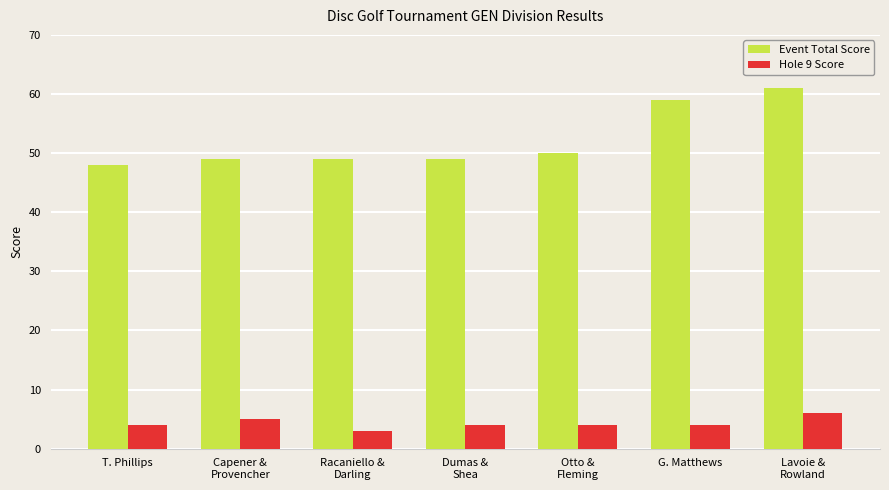

Rank the series by their average value, from highest to lowest.

Event Total Score, Hole 9 Score